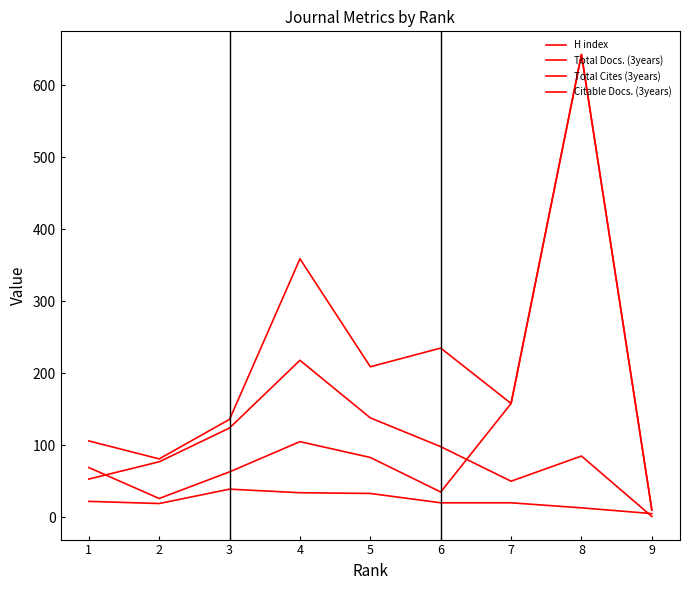

Does the chart display data point markers on the line(s)?

No